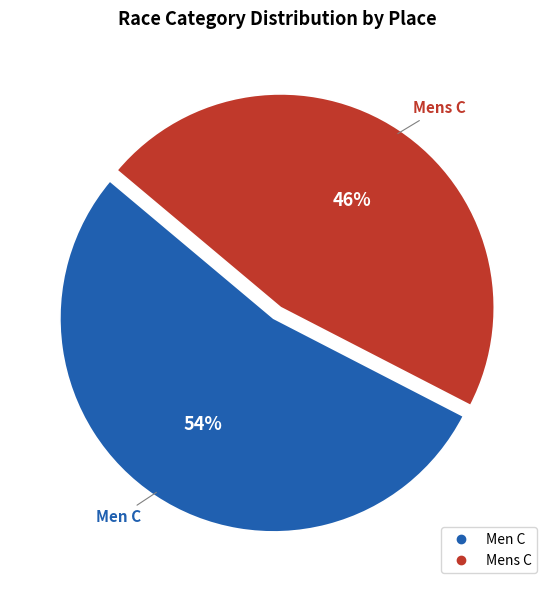

To the nearest percent, what portion does Men C represent?

54%